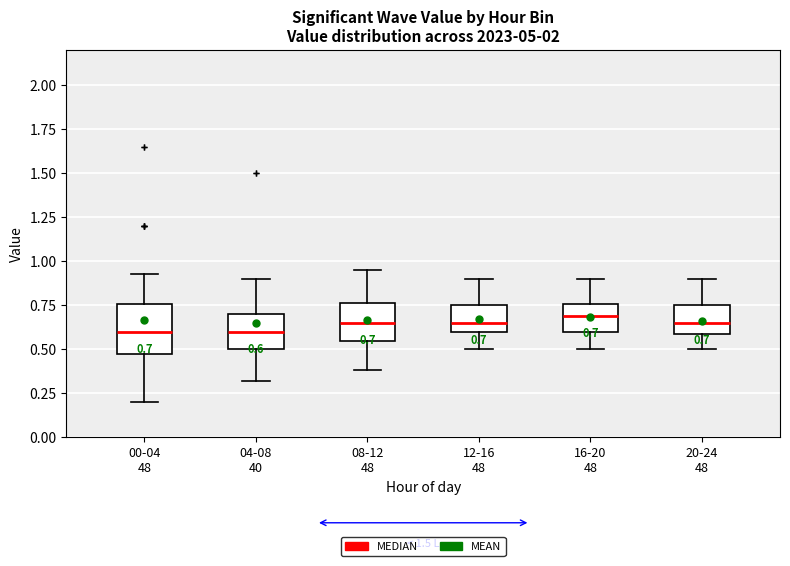

Which box is the tallest, from its lower edge to its upper edge?

00-04 48